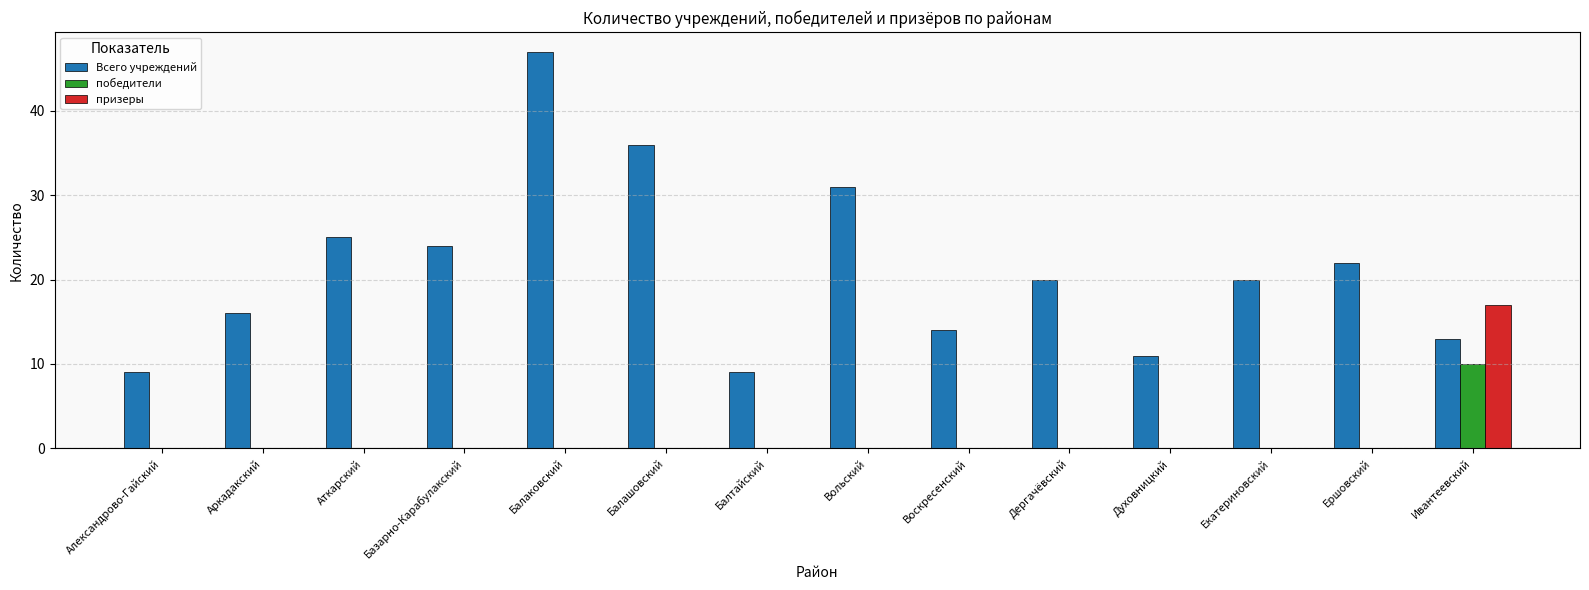

Are the bars grouped side by side (vs. stacked)?

Yes